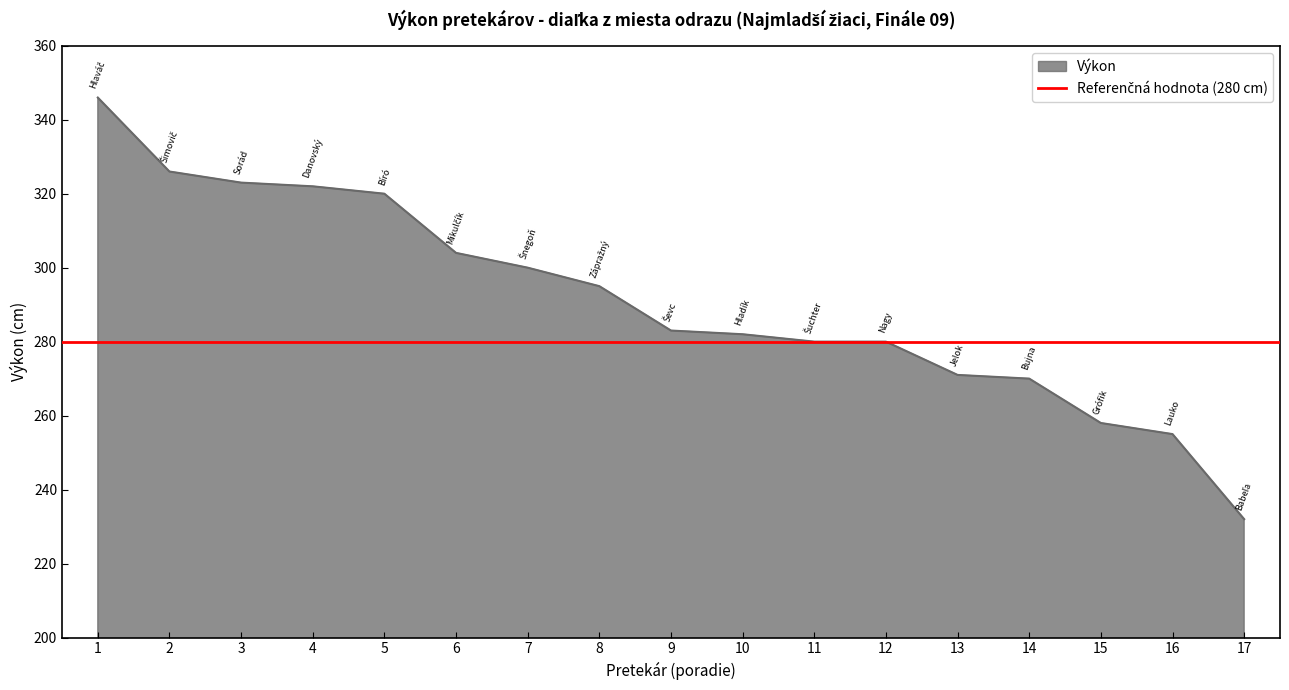

True or false: the data has more than 0 interior local peaks.

False